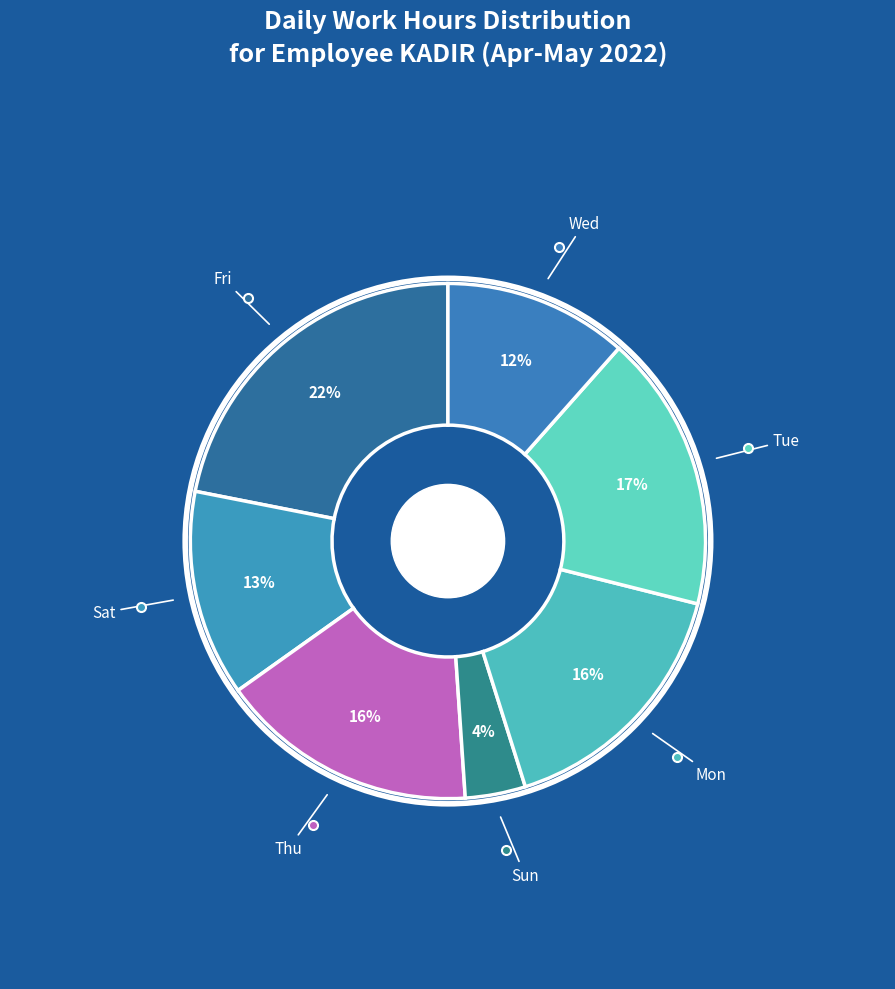

How many slices are in this pie chart?

7